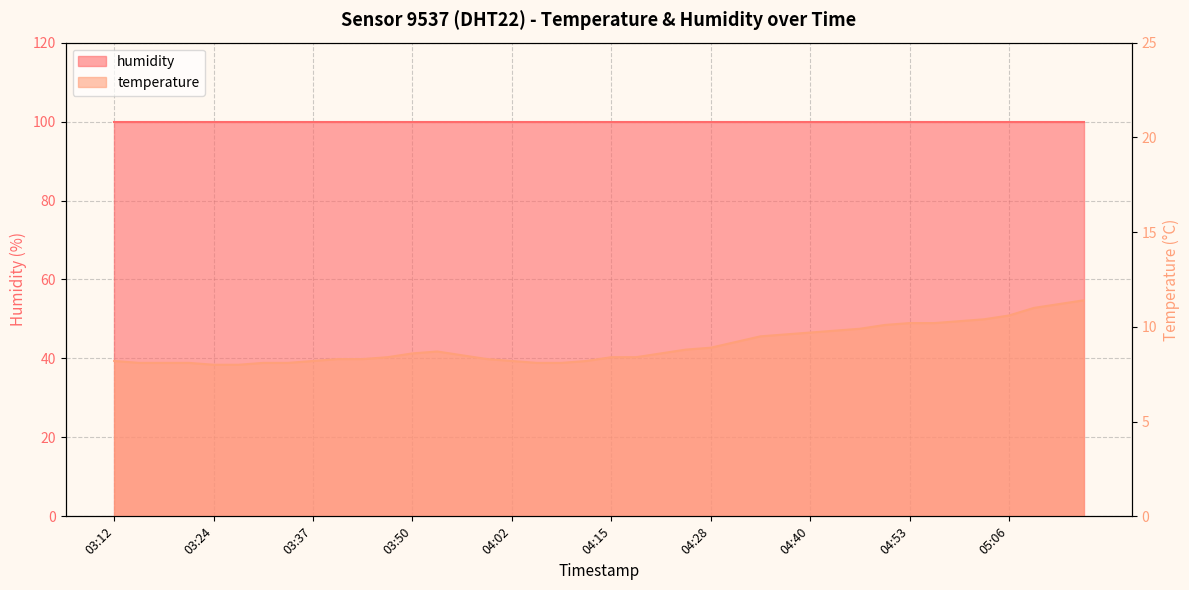

List the labels in order of value, smallest first.

03:24, 03:28, 03:15, 03:18, 03:21, 03:31, 03:34, 04:06, 04:09, 03:12, 03:37, 04:02, 04:12, 03:40, 03:43, 03:59, 03:46, 04:15, 04:18, 03:56, 03:50, 04:21, 03:53, 04:24, 04:28, 04:31, 04:34, 04:37, 04:40, 04:44, 04:47, 04:50, 04:53, 04:56, 04:59, 05:02, 05:06, 05:09, 05:12, 05:15